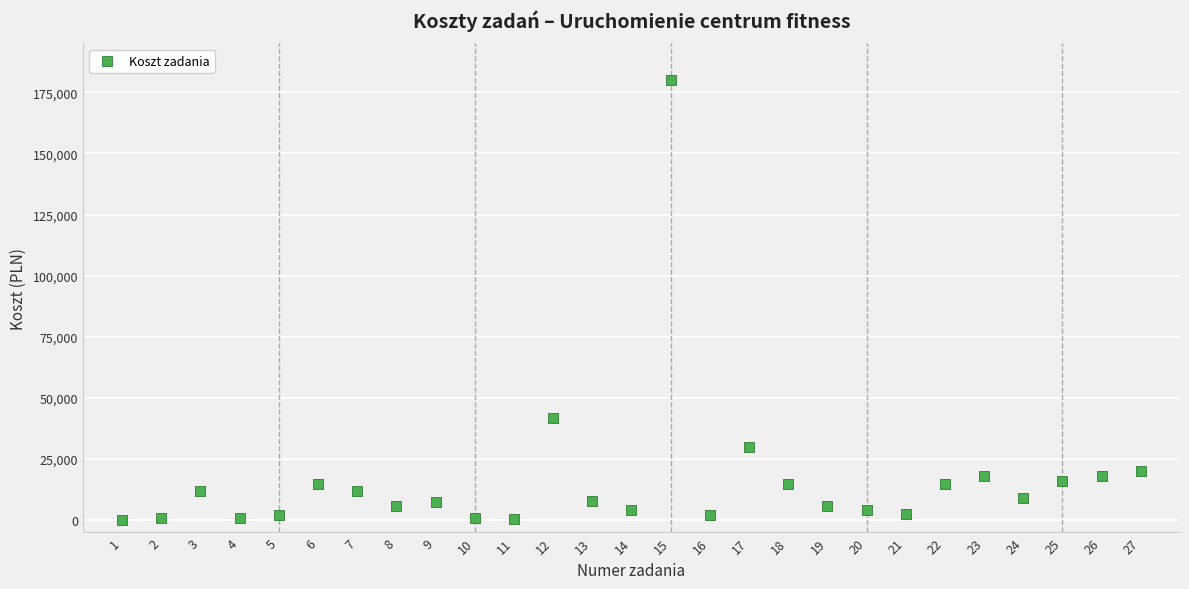

What is the range of X values (max minus min)?

26